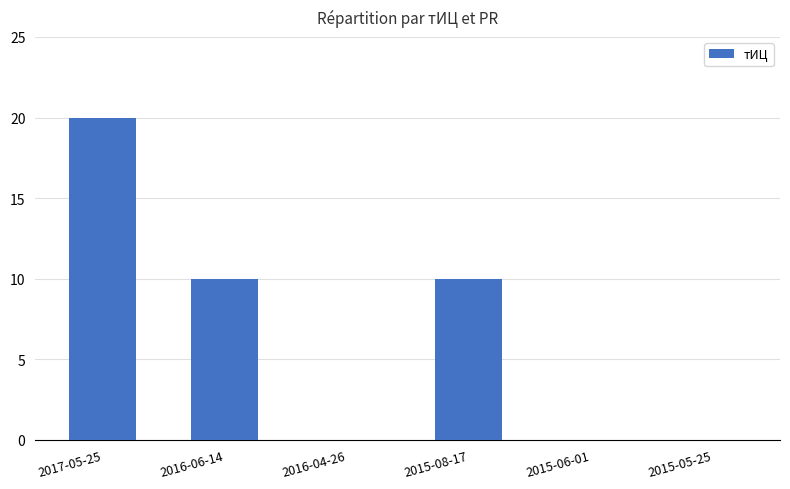

Is it true that the value at 2016-06-14 is 10?

True